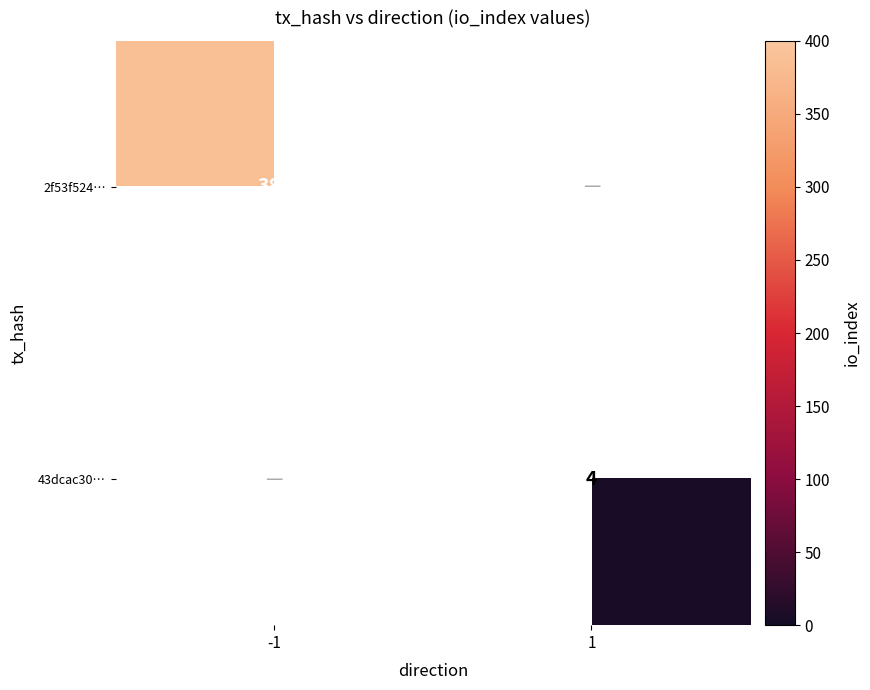

Is the value of 43dcac30… at 1 greater than the value of 2f53f524… at -1?

No